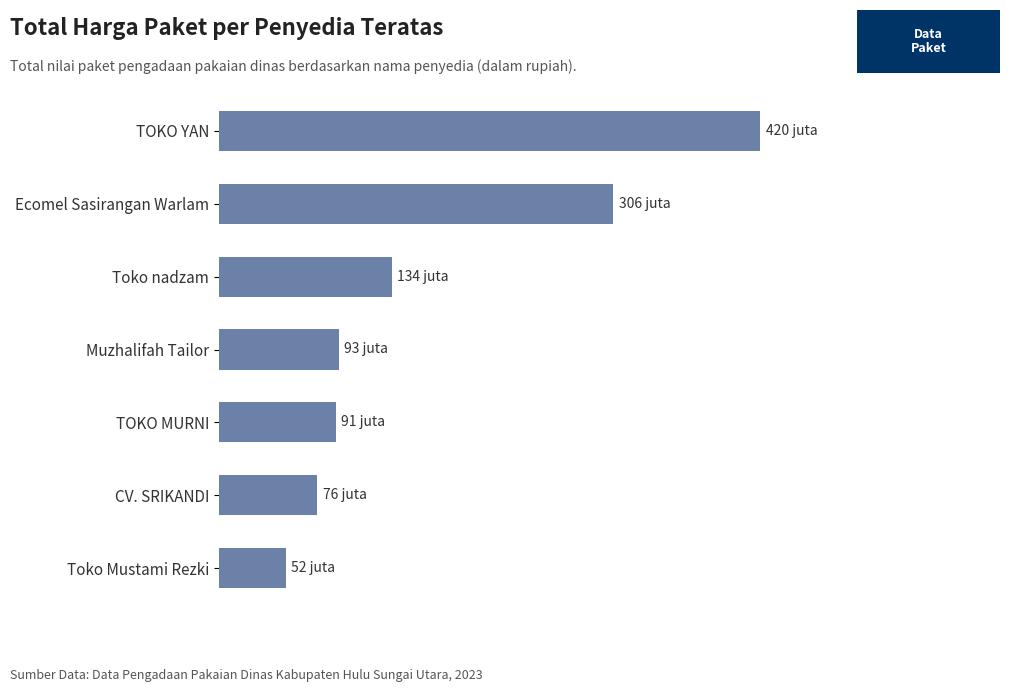

What is the maximum value shown in the chart?

420000000